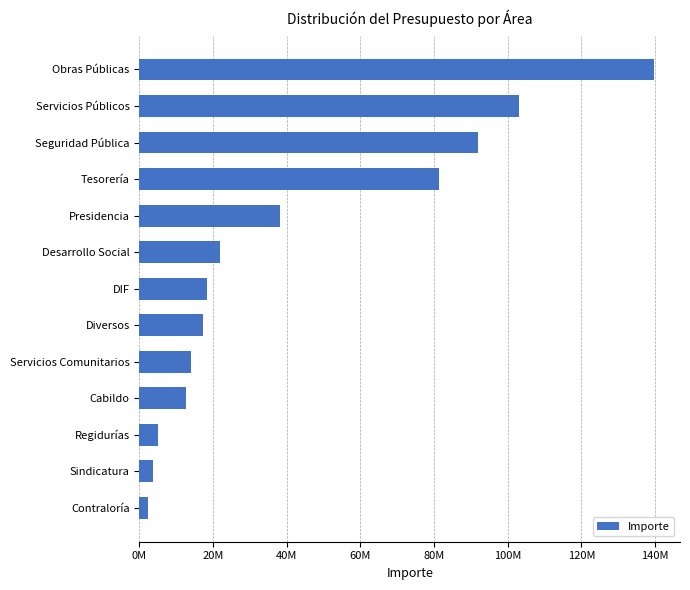

Does the chart contain any negative values?

No